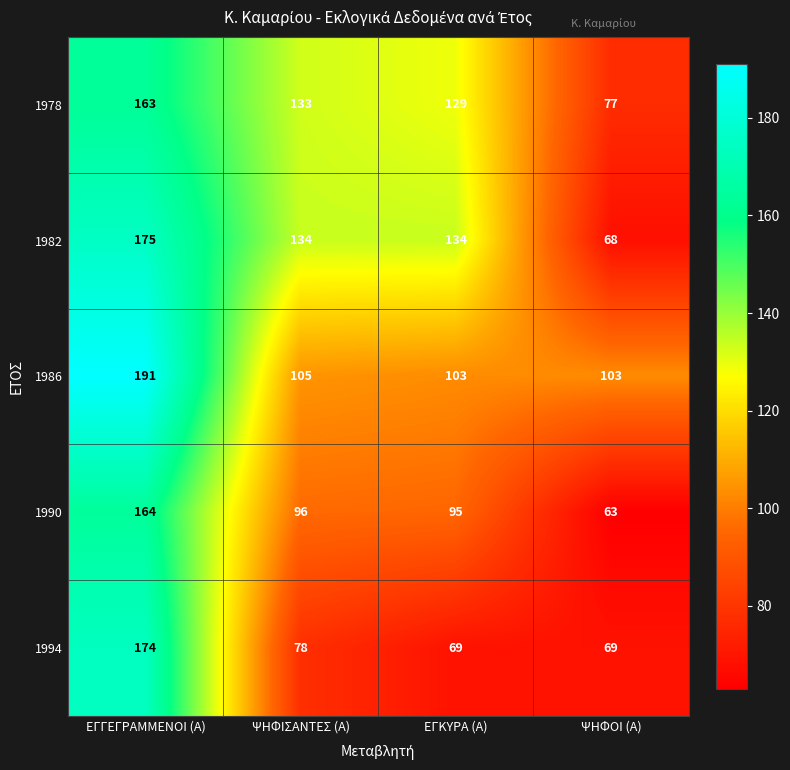

What is the minimum value shown in the chart?

63